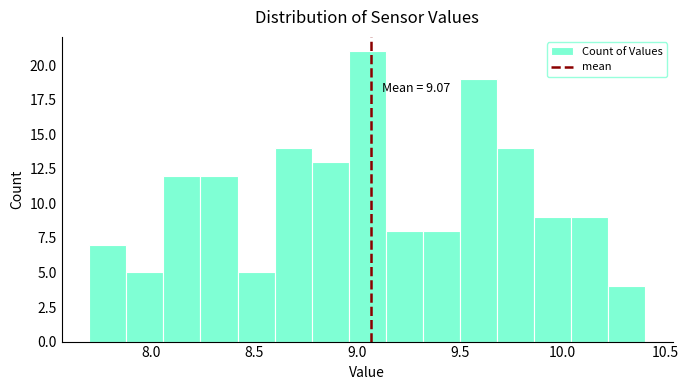

Read against the x-axis, roughly where is the centre of the tallest bar?

9.05